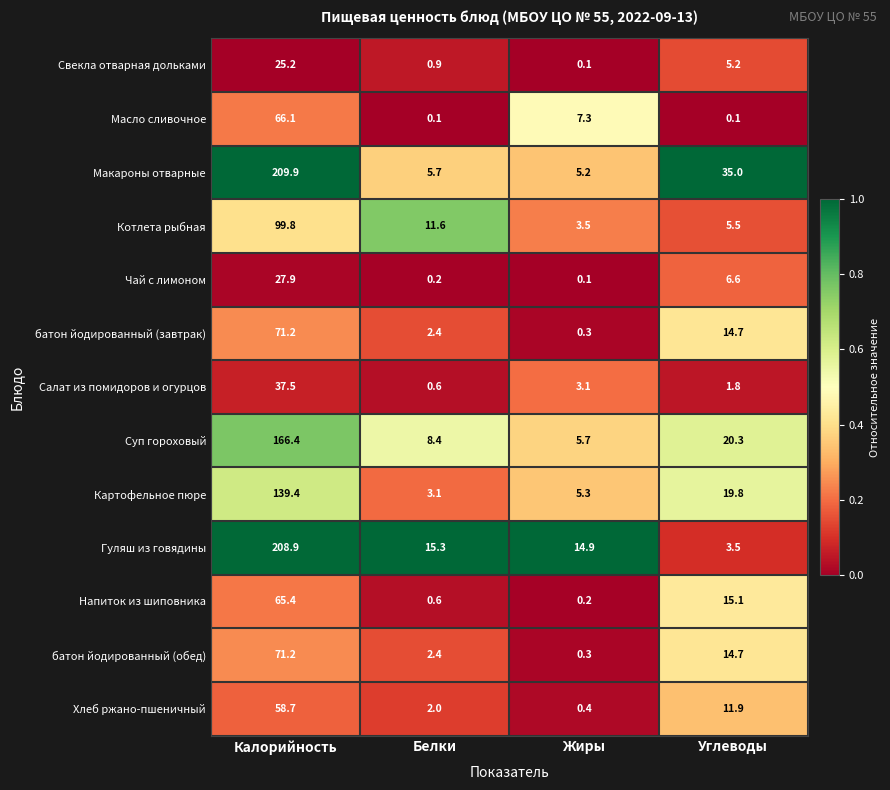

At how many categories does at least one series exceed 0?

4